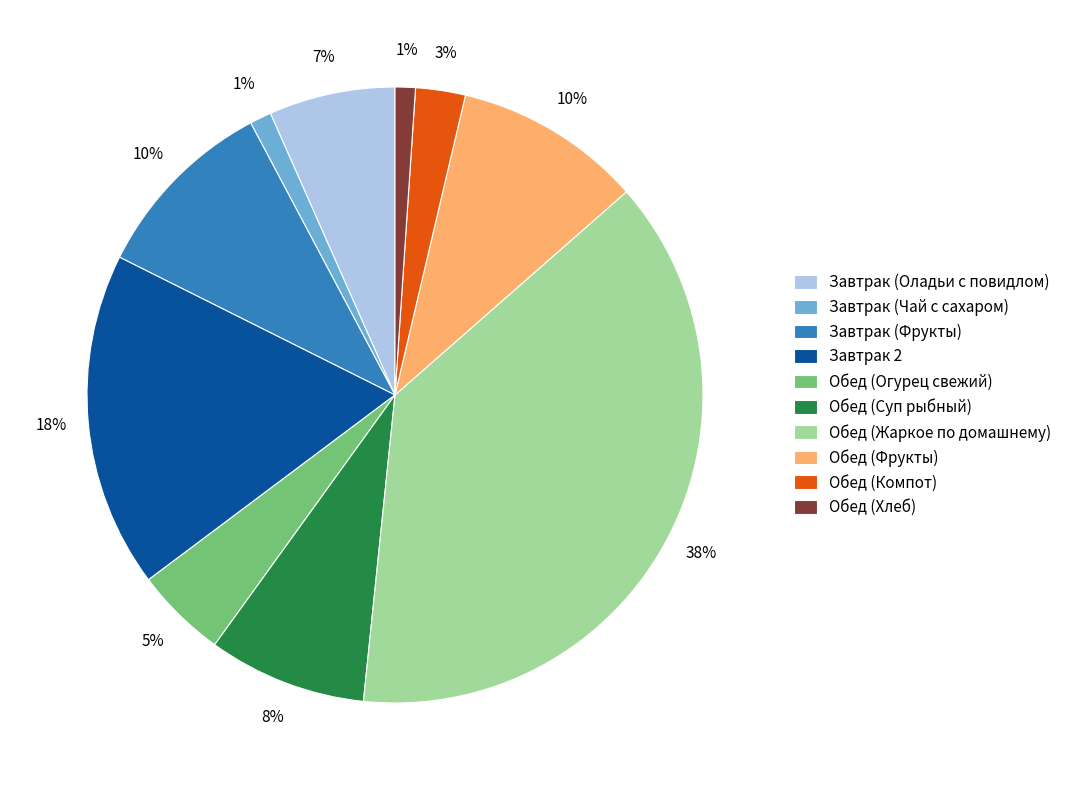

To the nearest percent, what percentage of the pie is Обед (Фрукты)?

10%